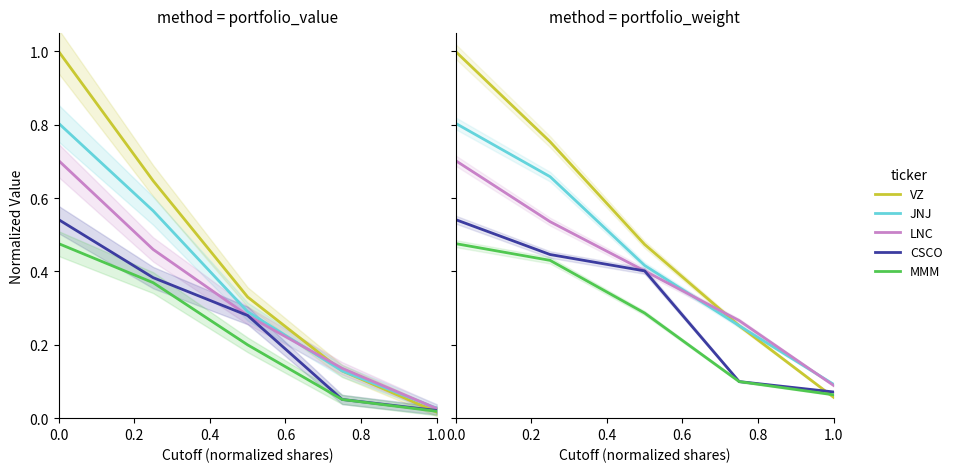

List the series in order of their peak value, highest first.

VZ, JNJ, LNC, CSCO, MMM